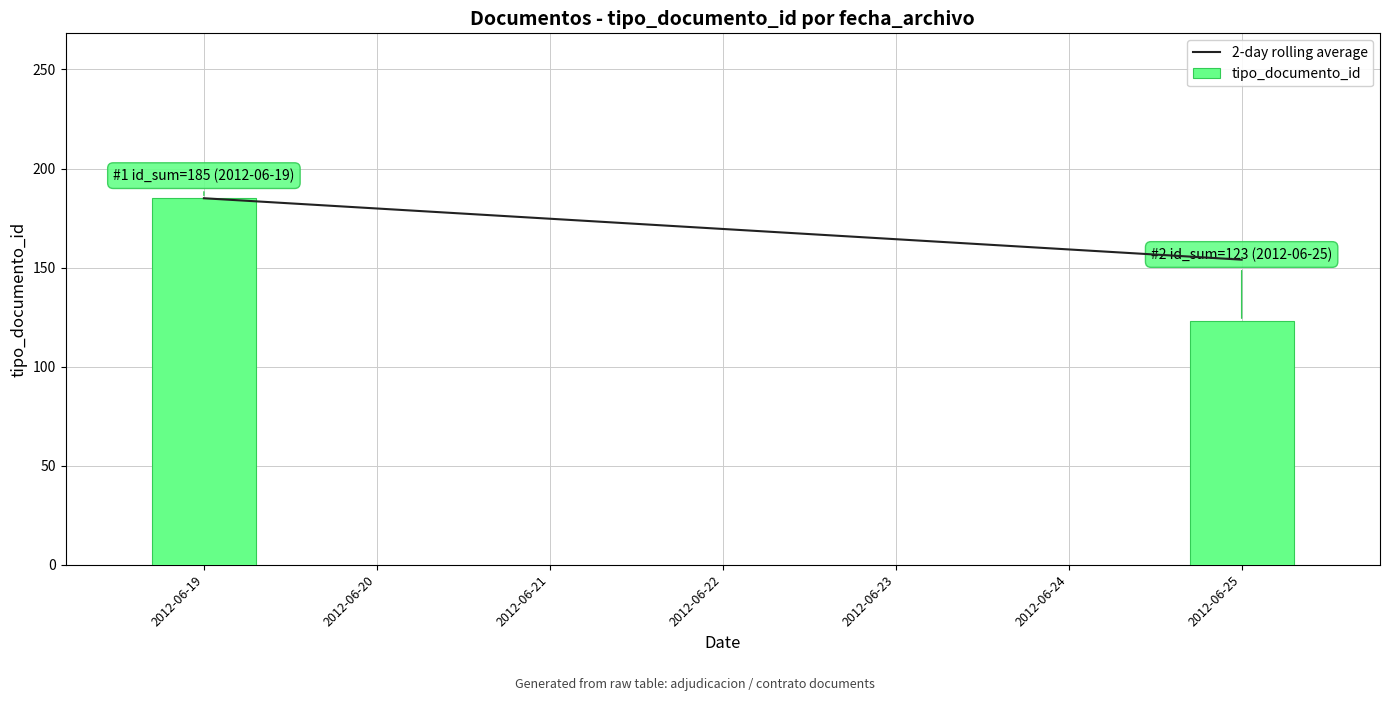

The value at 2012-06-25 is 176. True or false?

False